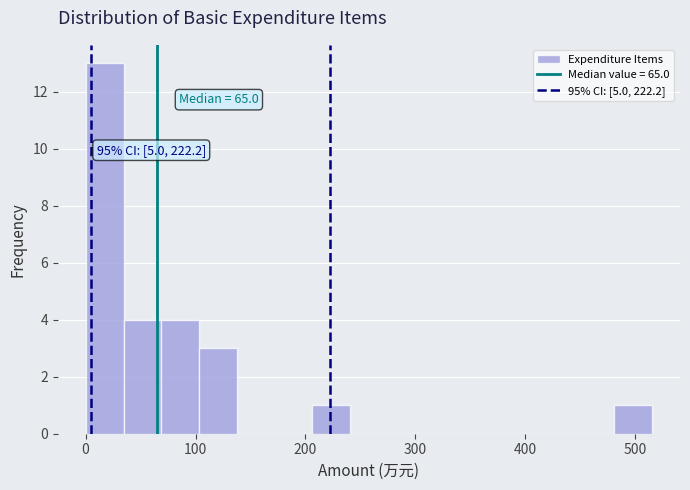

Read against the x-axis, roughly where is the centre of the tallest bar?

20